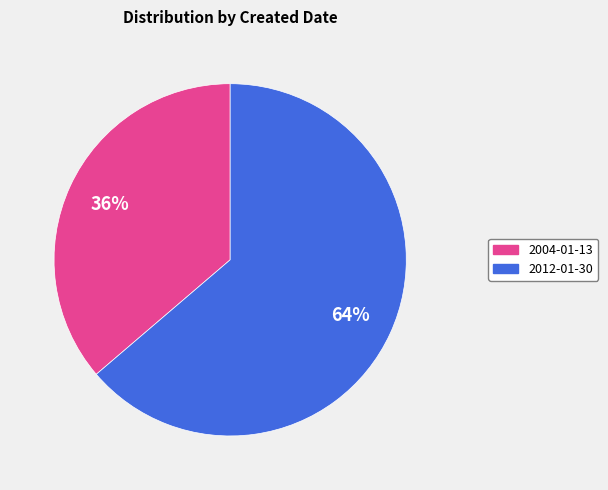

Do 2012-01-30 and 2004-01-13 together represent more than half of the pie?

Yes